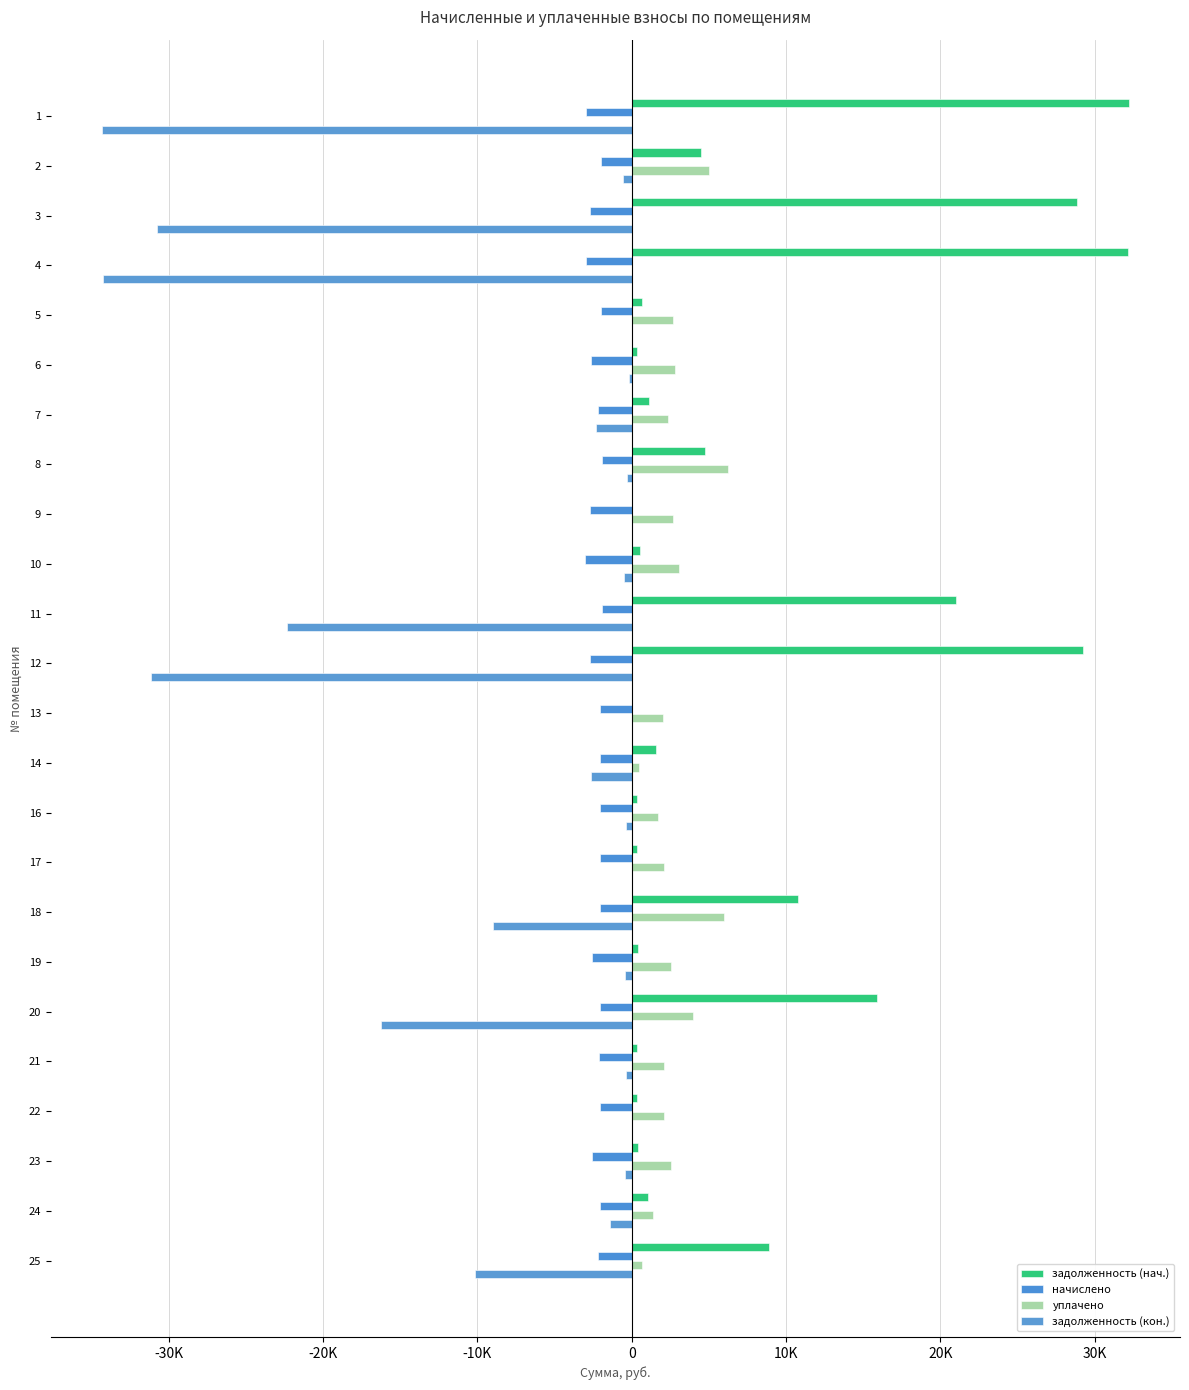

How many series are shown in this chart?

4